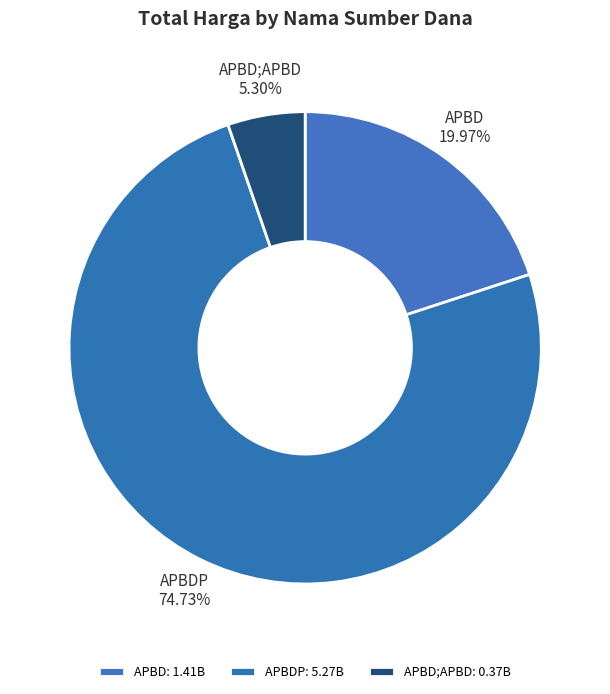

Does any single category account for the majority?

Yes